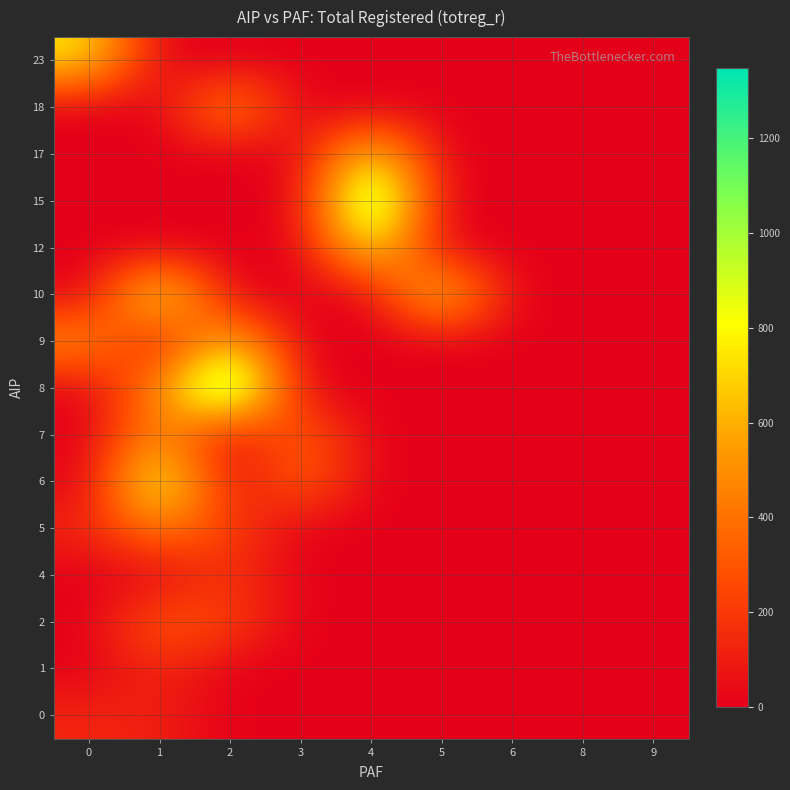

Reading left to right, list all the values displayed in this chart.

0: 0=133	1=114	2=0	3=0	4=0	5=0	6=0	8=0	9=0
1: 0=2	1=140	2=0	3=0	4=0	5=0	6=0	8=0	9=0
2: 0=0	1=348	2=236	3=0	4=0	5=0	6=0	8=0	9=0
4: 0=0	1=0	2=195	3=0	4=0	5=0	6=0	8=0	9=0
5: 0=131	1=455	2=223	3=0	4=0	5=0	6=0	8=0	9=0
6: 0=0	1=983	2=0	3=377	4=0	5=0	6=0	8=0	9=0
7: 0=0	1=526	2=0	3=373	4=0	5=0	6=0	8=0	9=0
8: 0=0	1=499	2=1346	3=0	4=0	5=0	6=0	8=0	9=0
9: 0=525	1=0	2=698	3=0	4=0	5=0	6=0	8=0	9=0
10: 0=0	1=926	2=0	3=0	4=0	5=785	6=0	8=0	9=0
12: 0=0	1=0	2=0	3=0	4=829	5=0	6=0	8=0	9=0
15: 0=0	1=0	2=0	3=0	4=1288	5=0	6=0	8=0	9=0
17: 0=0	1=0	2=0	3=0	4=790	5=0	6=0	8=0	9=0
18: 0=0	1=0	2=548	3=0	4=0	5=0	6=0	8=0	9=0
23: 0=745	1=0	2=0	3=0	4=0	5=0	6=0	8=0	9=0